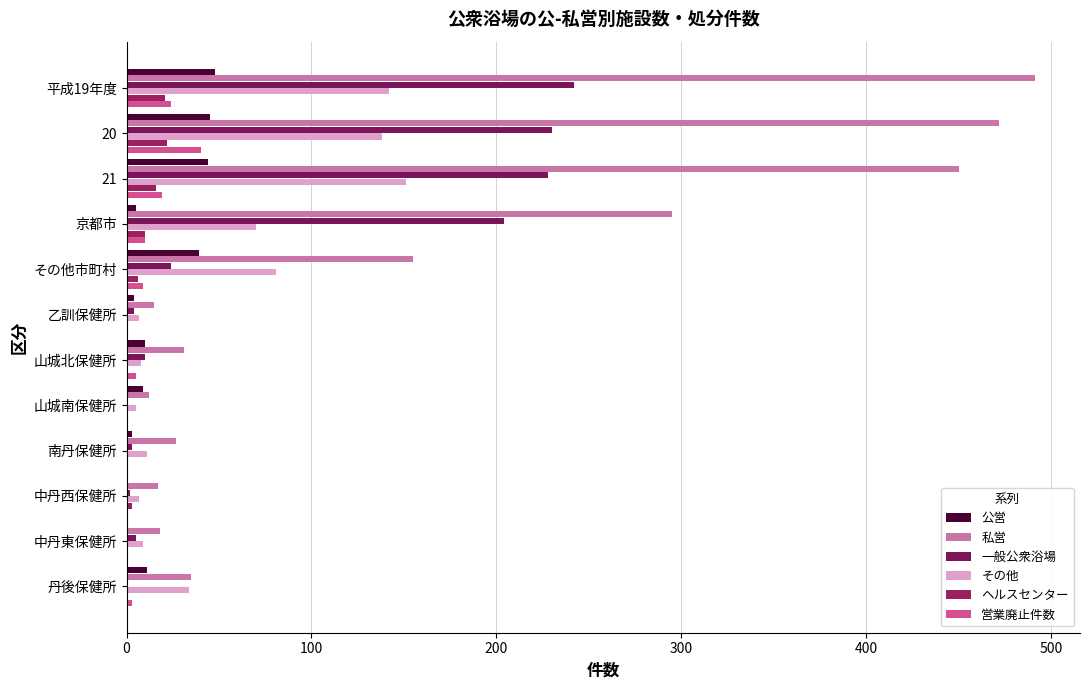

Count the number of data series in this chart.

6